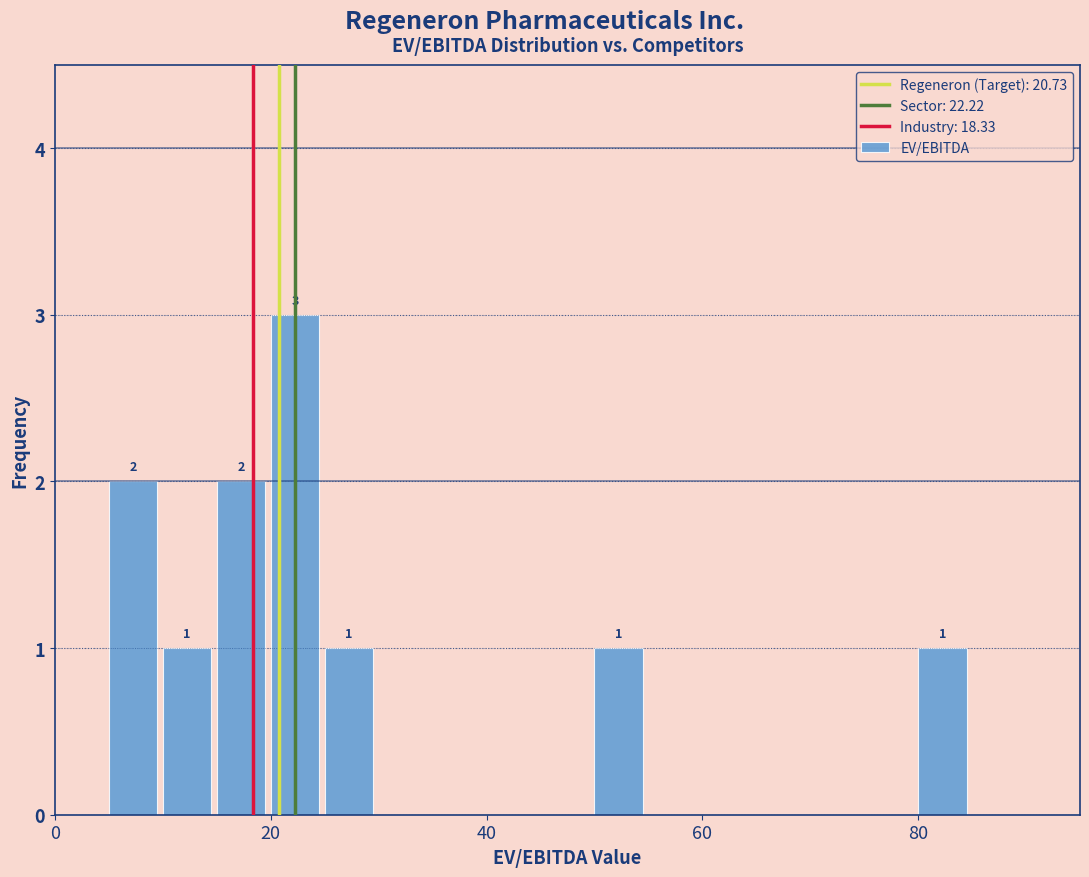

Read against the x-axis, roughly where is the centre of the tallest bar?

22